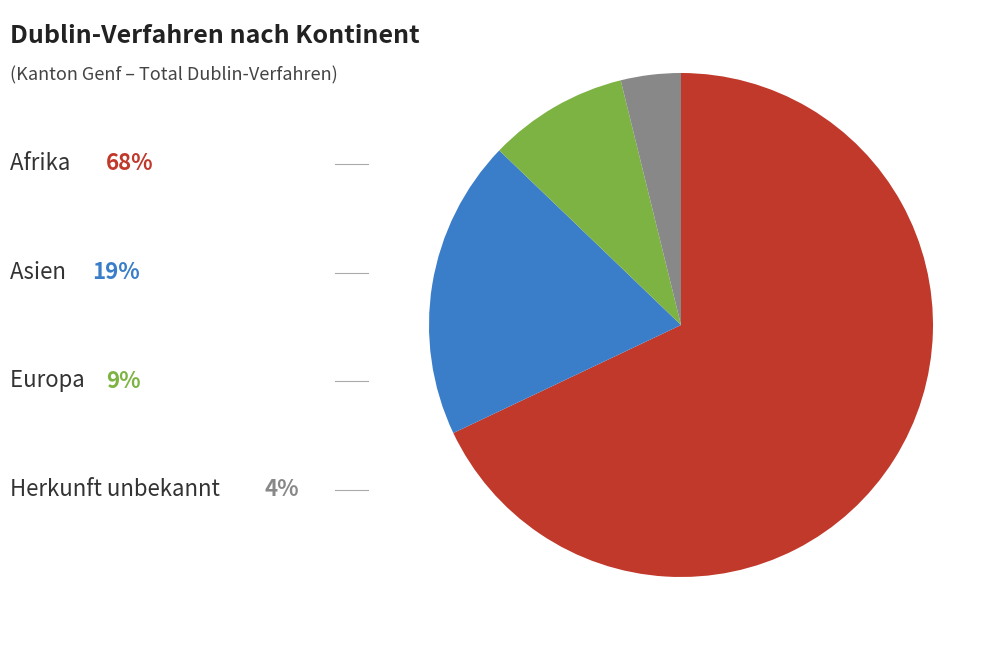

Is there a majority slice in this chart?

Yes